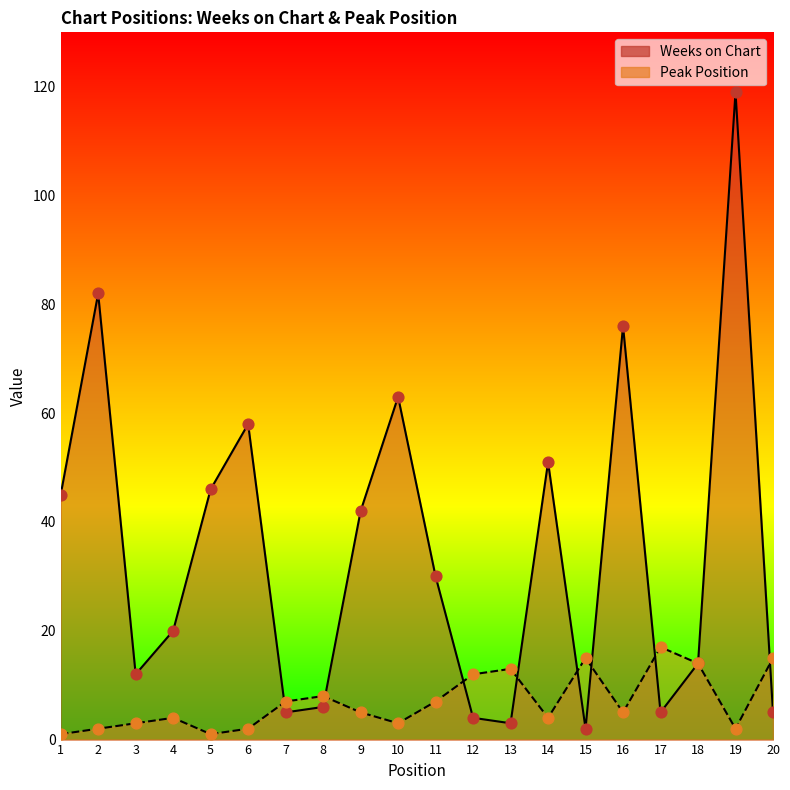

What is the total value across all series at 1?

46